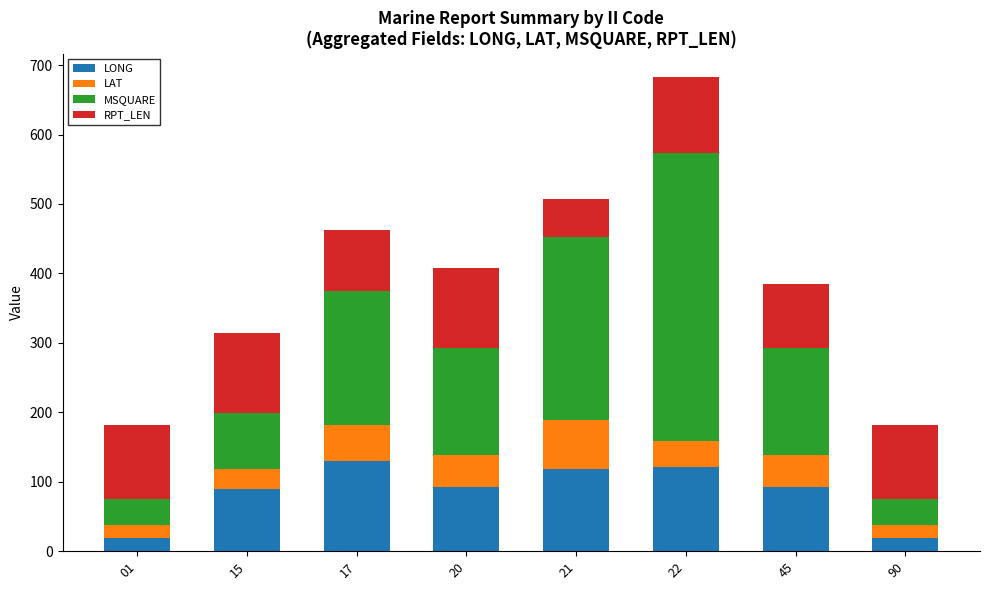

Count the number of categories in the chart.

8